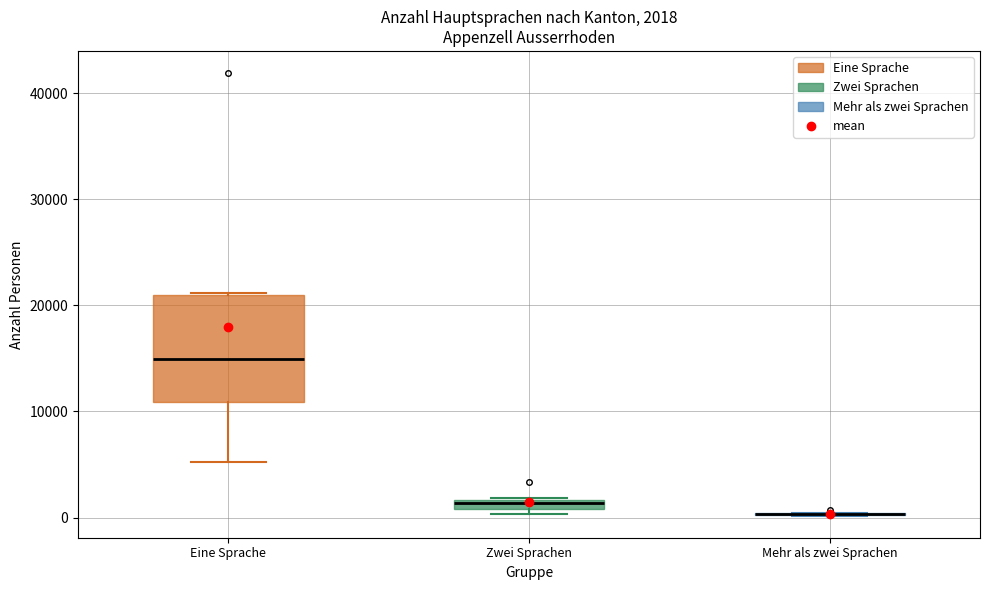

Comparing the boxes themselves (not the whiskers), which one is the tallest?

Eine Sprache